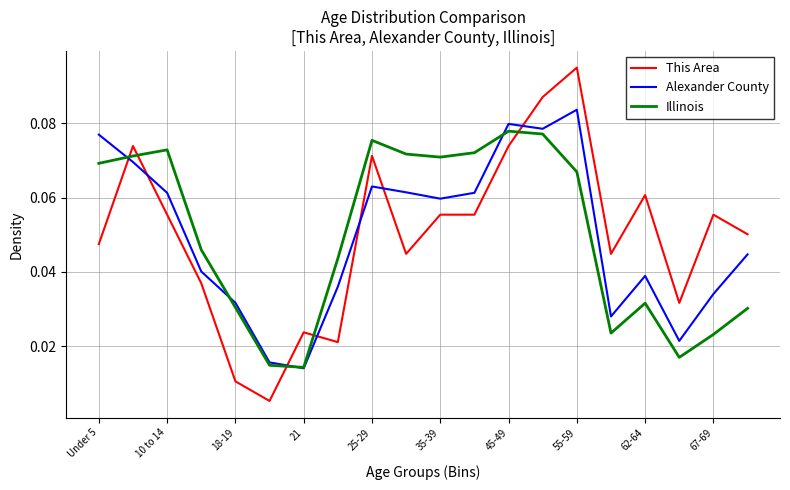

Which series has the largest range (max minus min)?

This Area